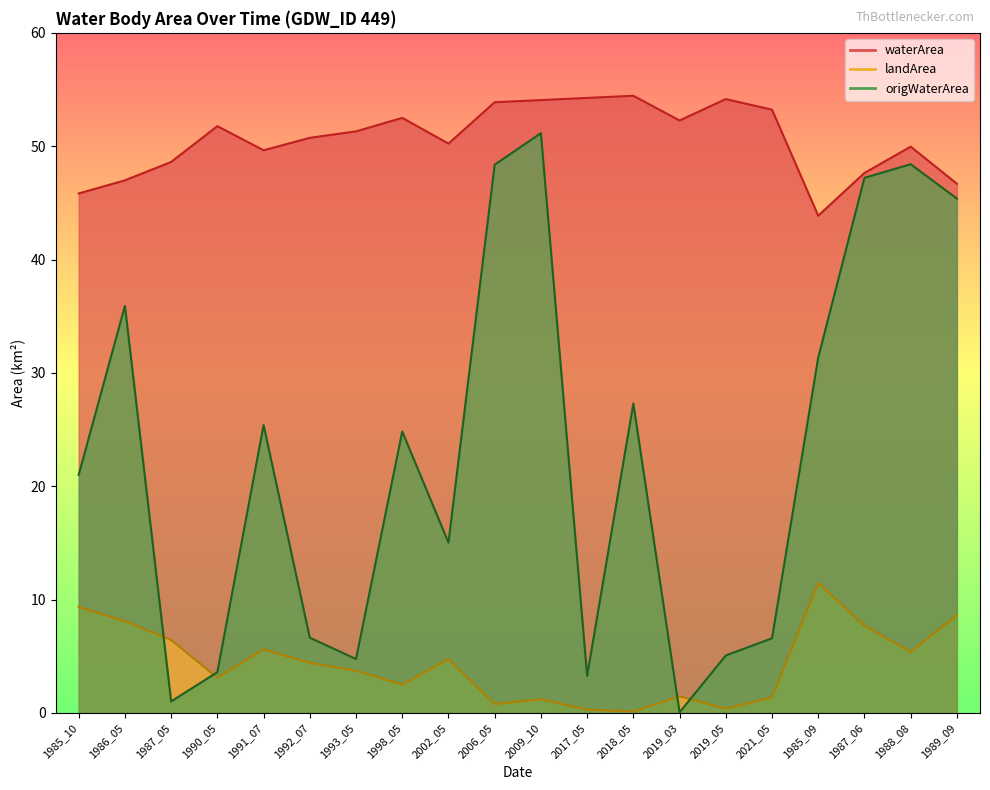

What are all the series names shown in the legend?

waterArea, landArea, origWaterArea